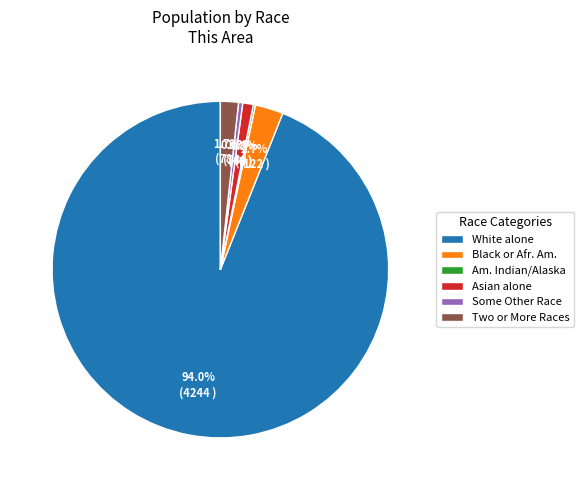

Which has a higher value, Some Other Race or Black or Afr. Am.?

Black or Afr. Am.